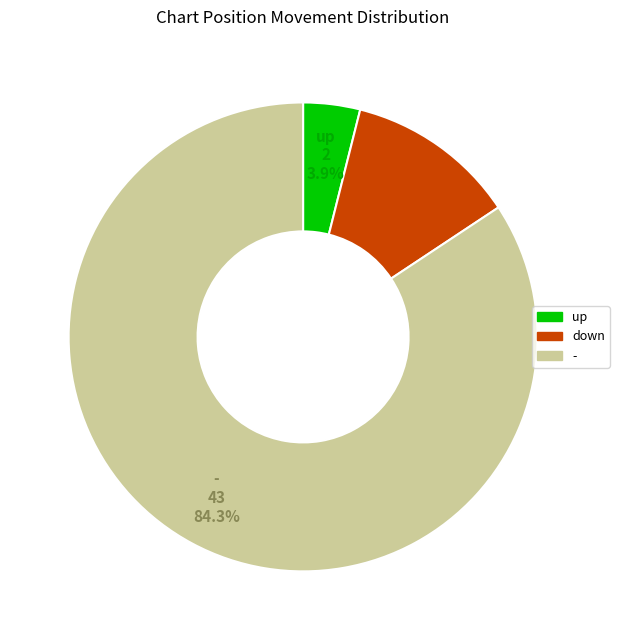

Which has a higher value, down or -?

-